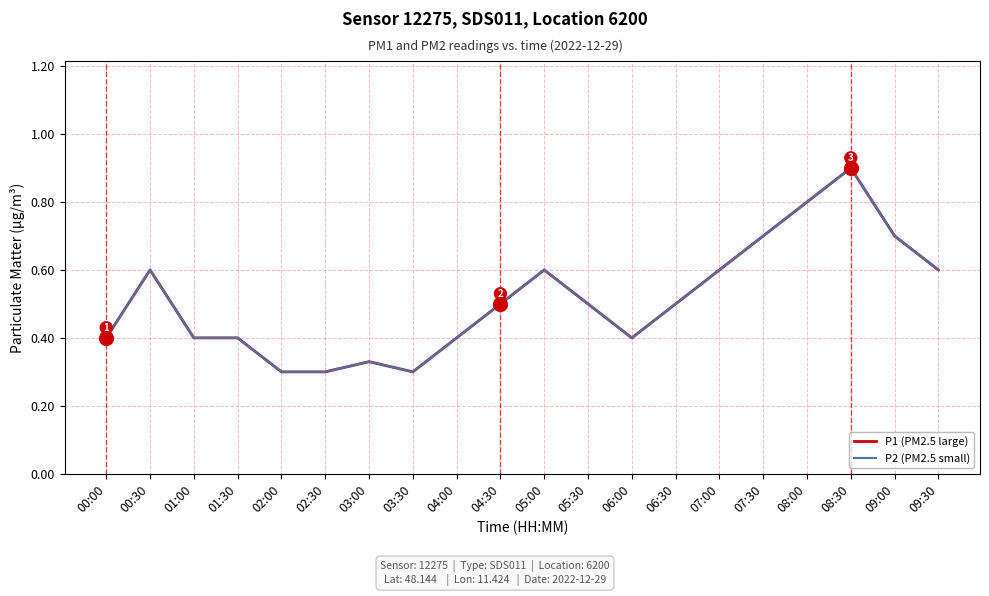

Is this an area chart (filled region under the line)?

No